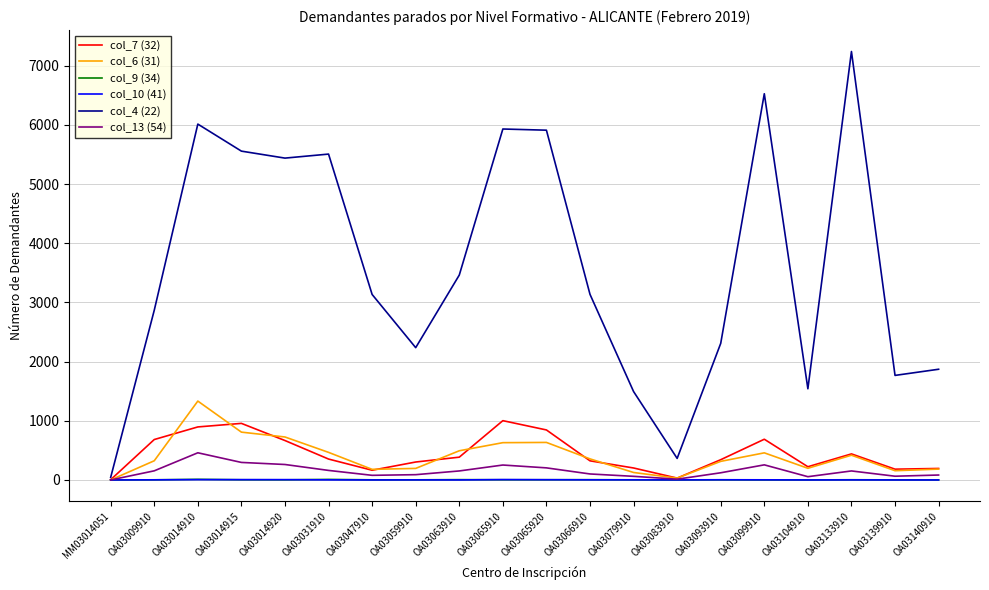

Which series changed the most between OA03047910 and OA03133910?

col_4 (22)